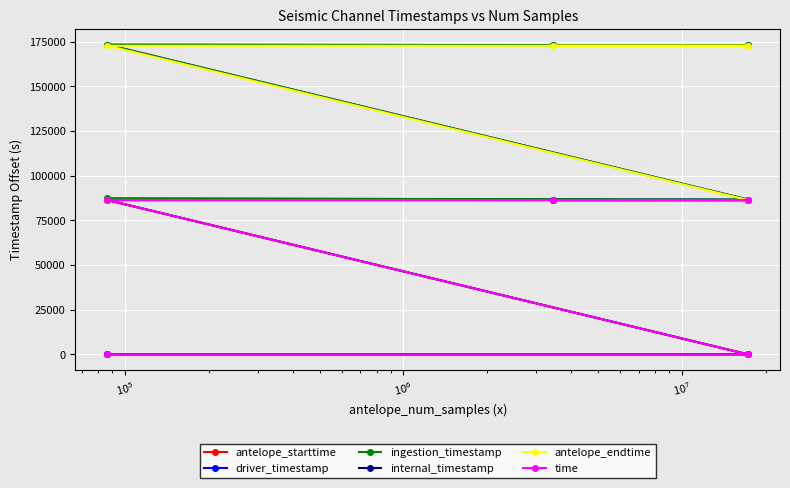

How many distinct data groups are displayed?

6